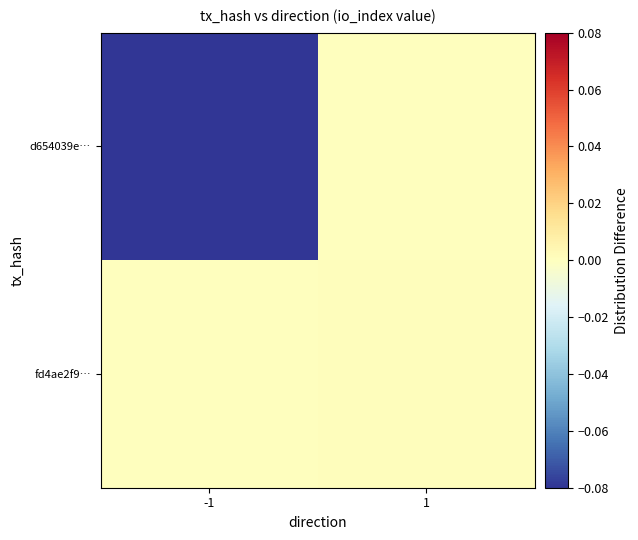

What is the difference between the highest and lowest values at -1?

0.1